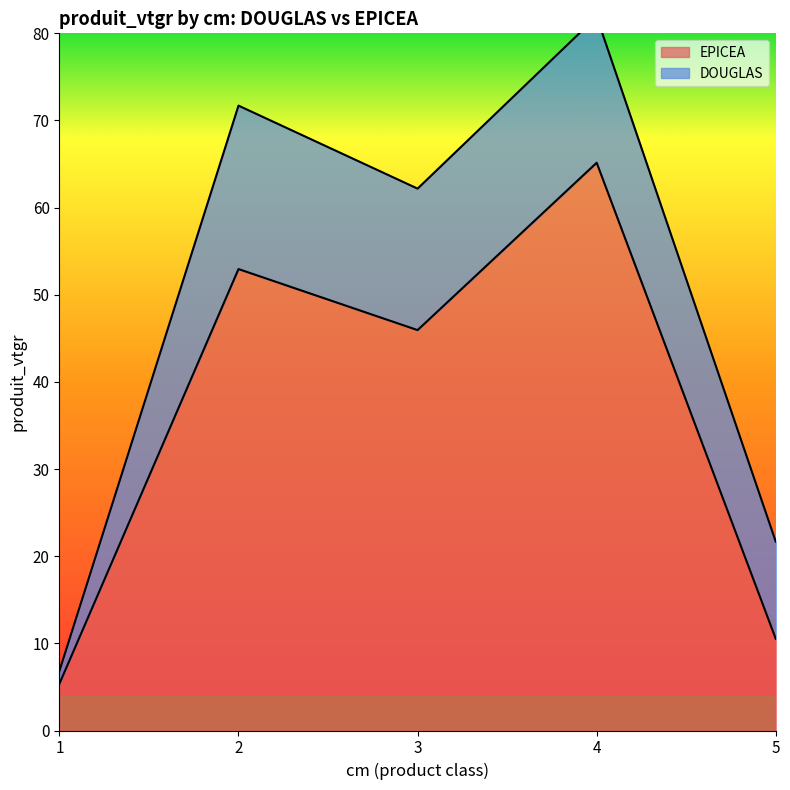

List the labels in order of value, largest first.

4, 2, 3, 5, 1